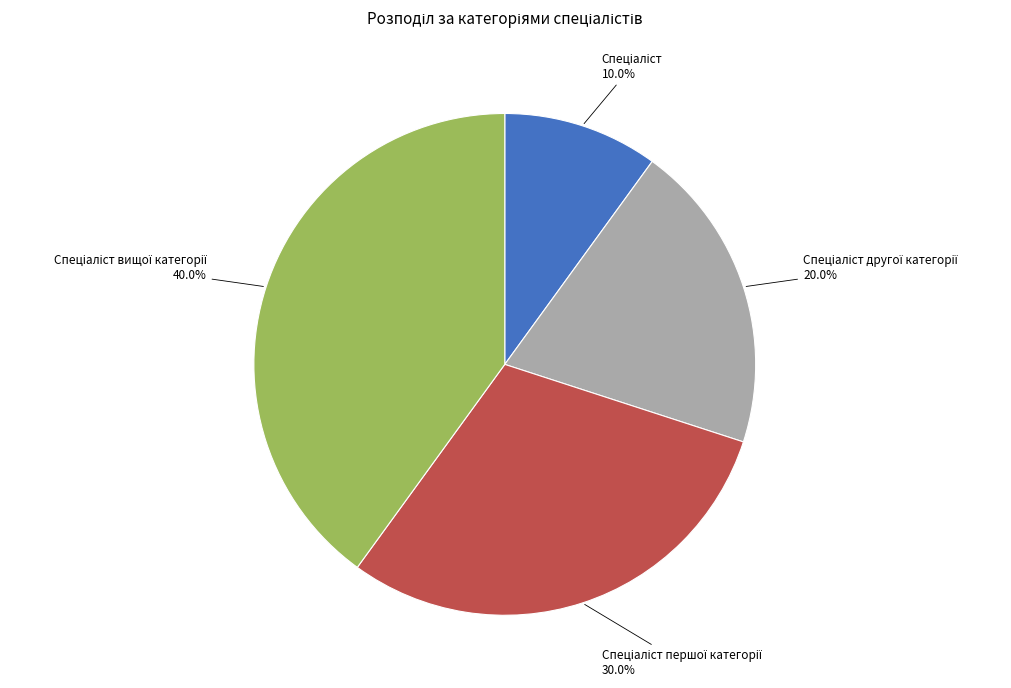

Is there a majority slice in this chart?

No